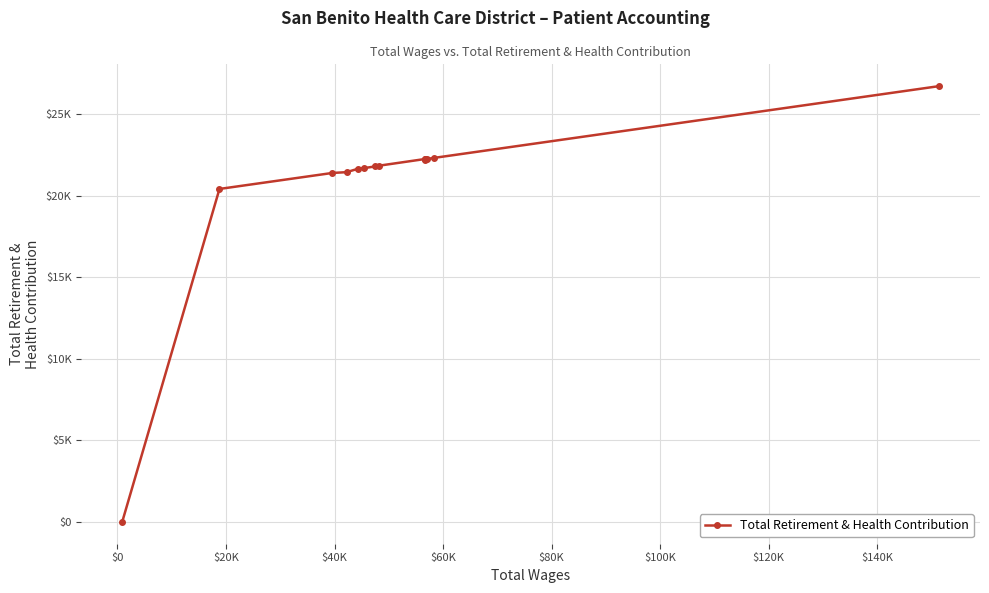

Does the chart have visible grid lines?

Yes